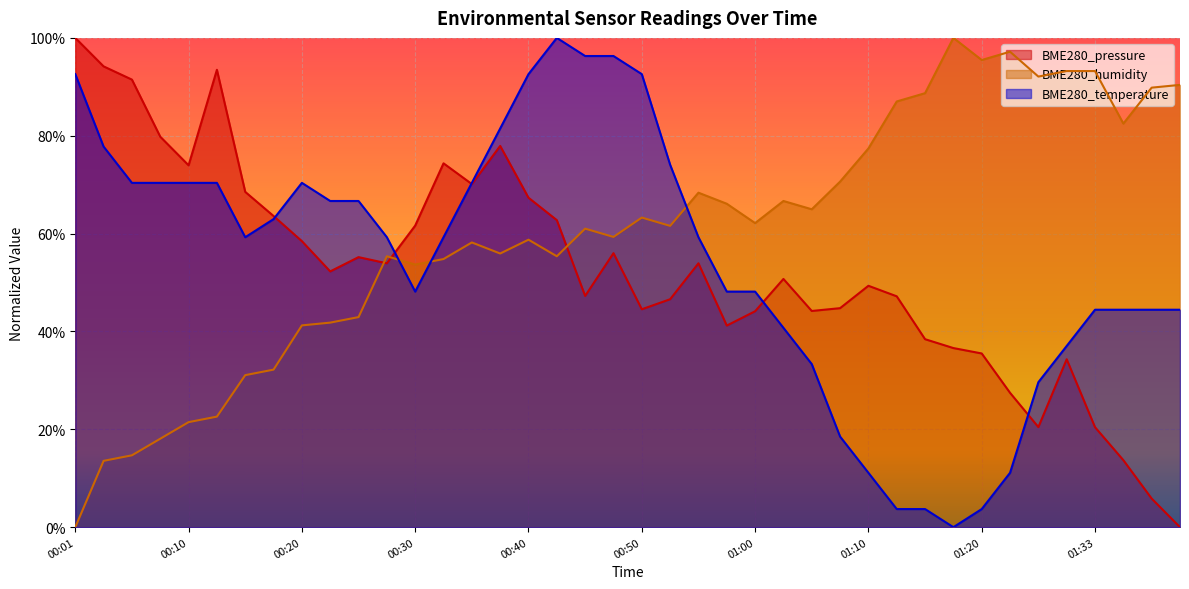

What is the sum of all BME280_pressure values?

21.0